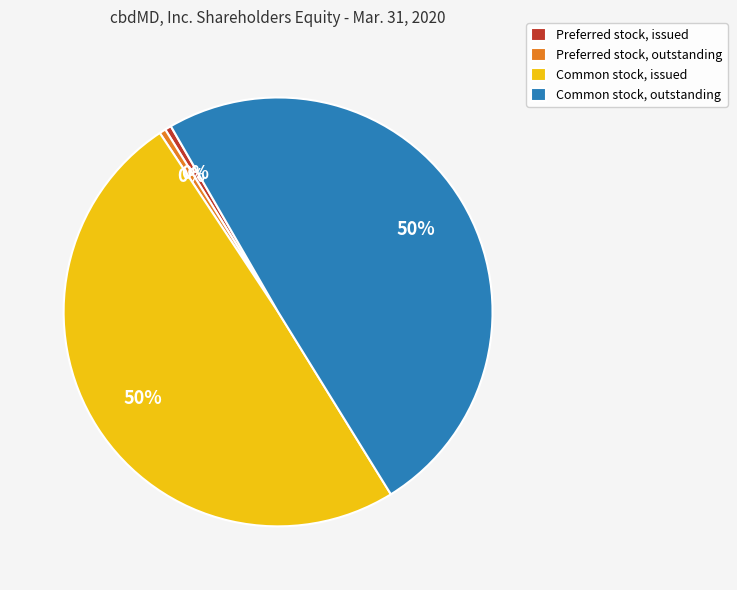

The Common stock, issued slice represents 50% of the pie. True or false?

True